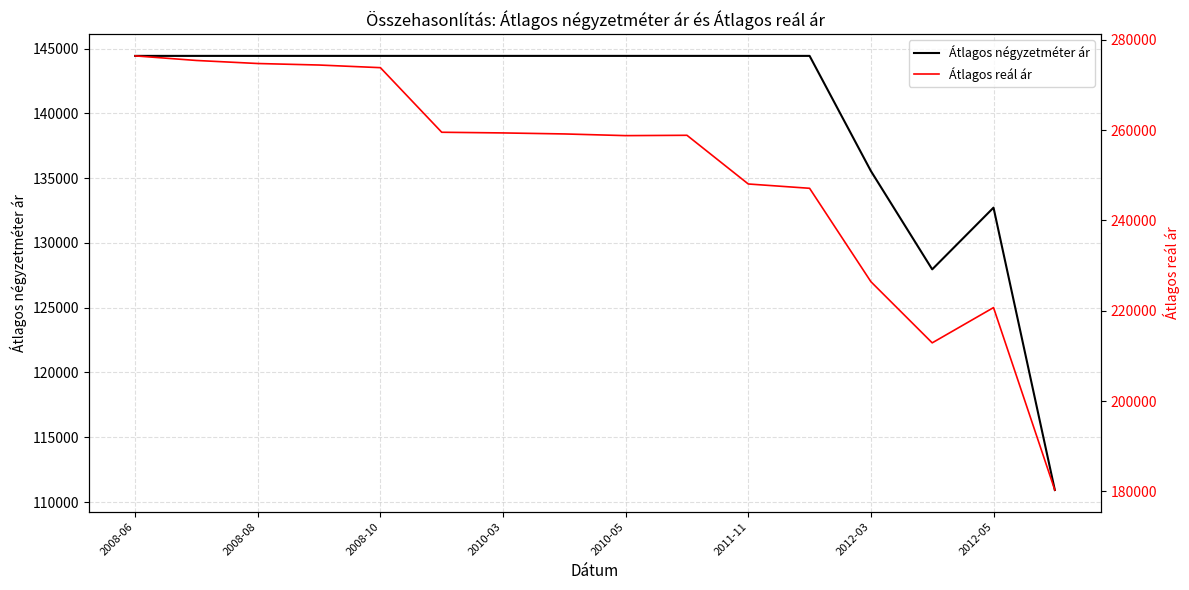

What is the value of the Átlagos reál ár point at the 9th from the left?

258761